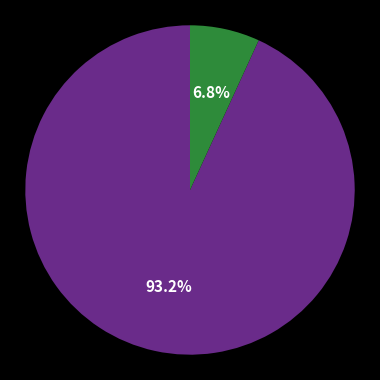

Does any single category account for the majority?

Yes